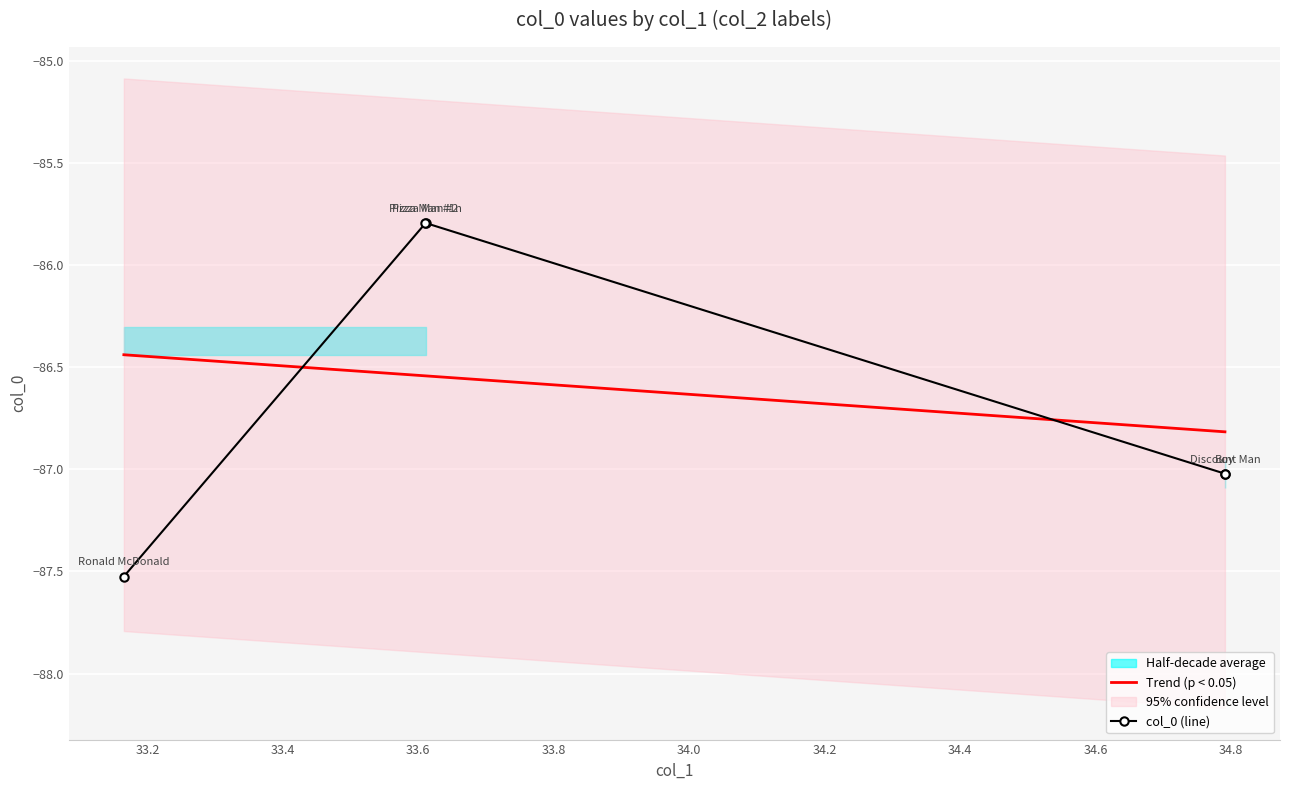

Where is the first local minimum?

Discount Man